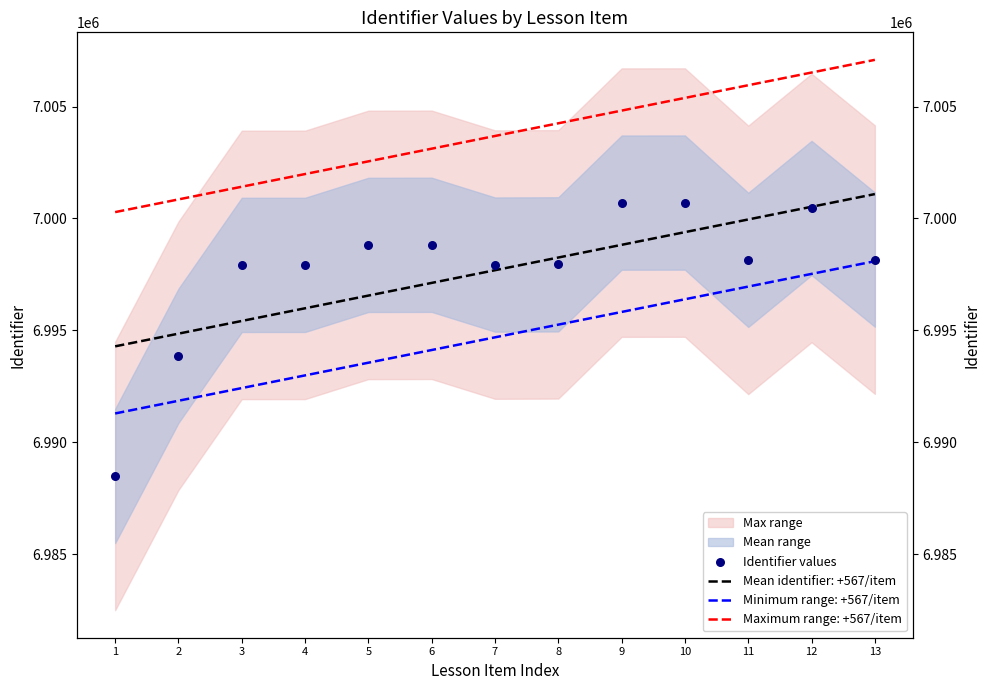

Which has a higher value, 11 or 9?

9